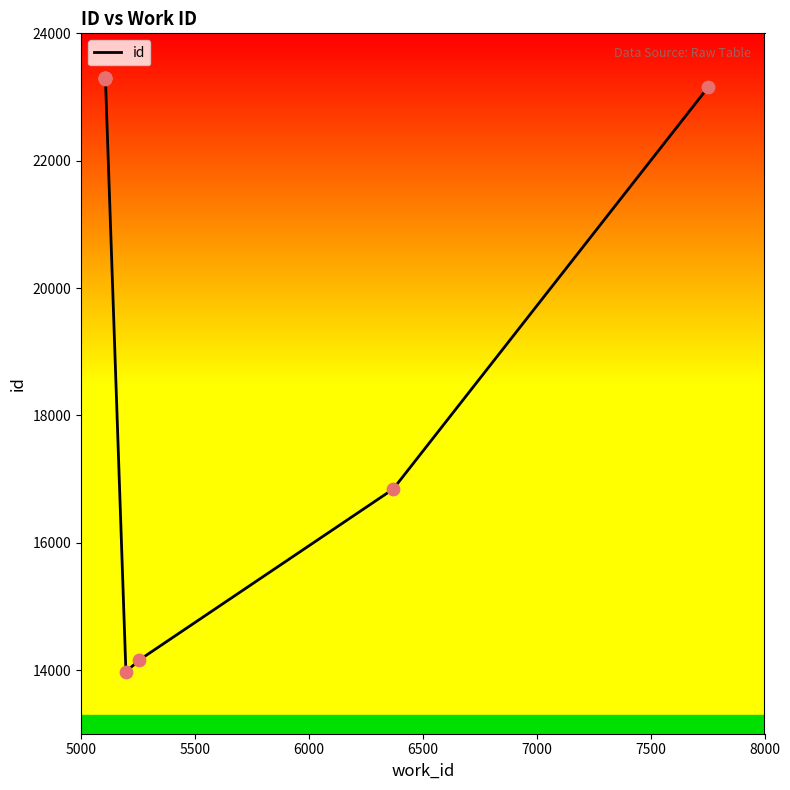

What is the change in value from 5000 to 6000?

+14